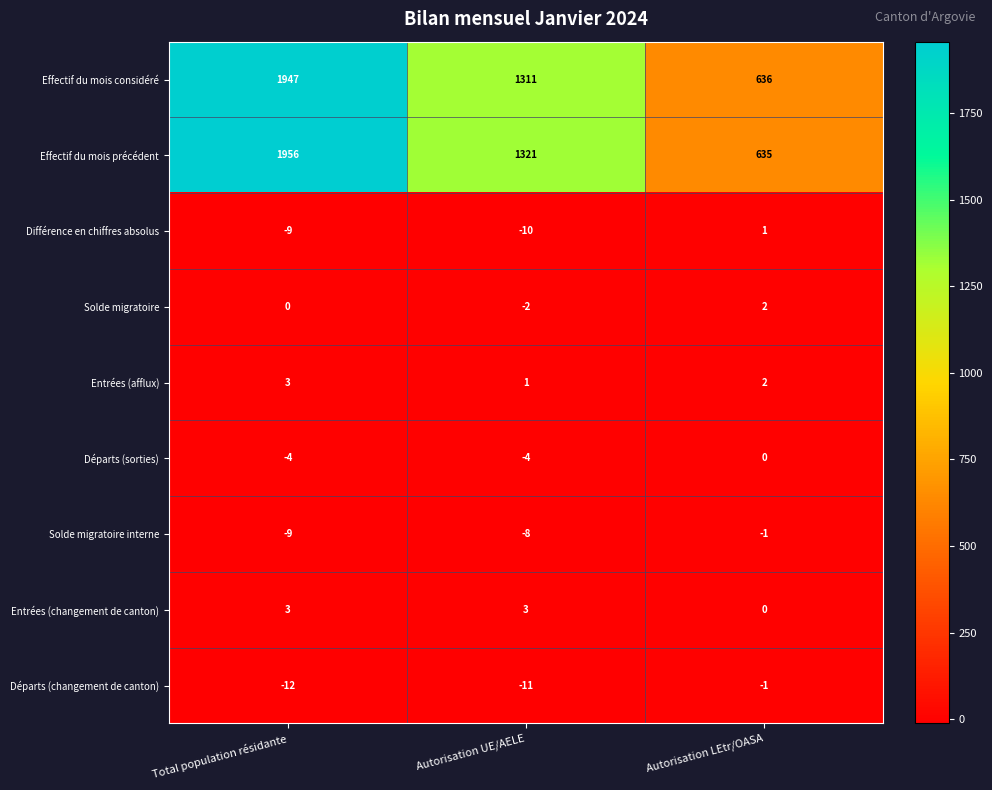

Where does the Effectif du mois considéré series first go above 1311?

Total population résidante